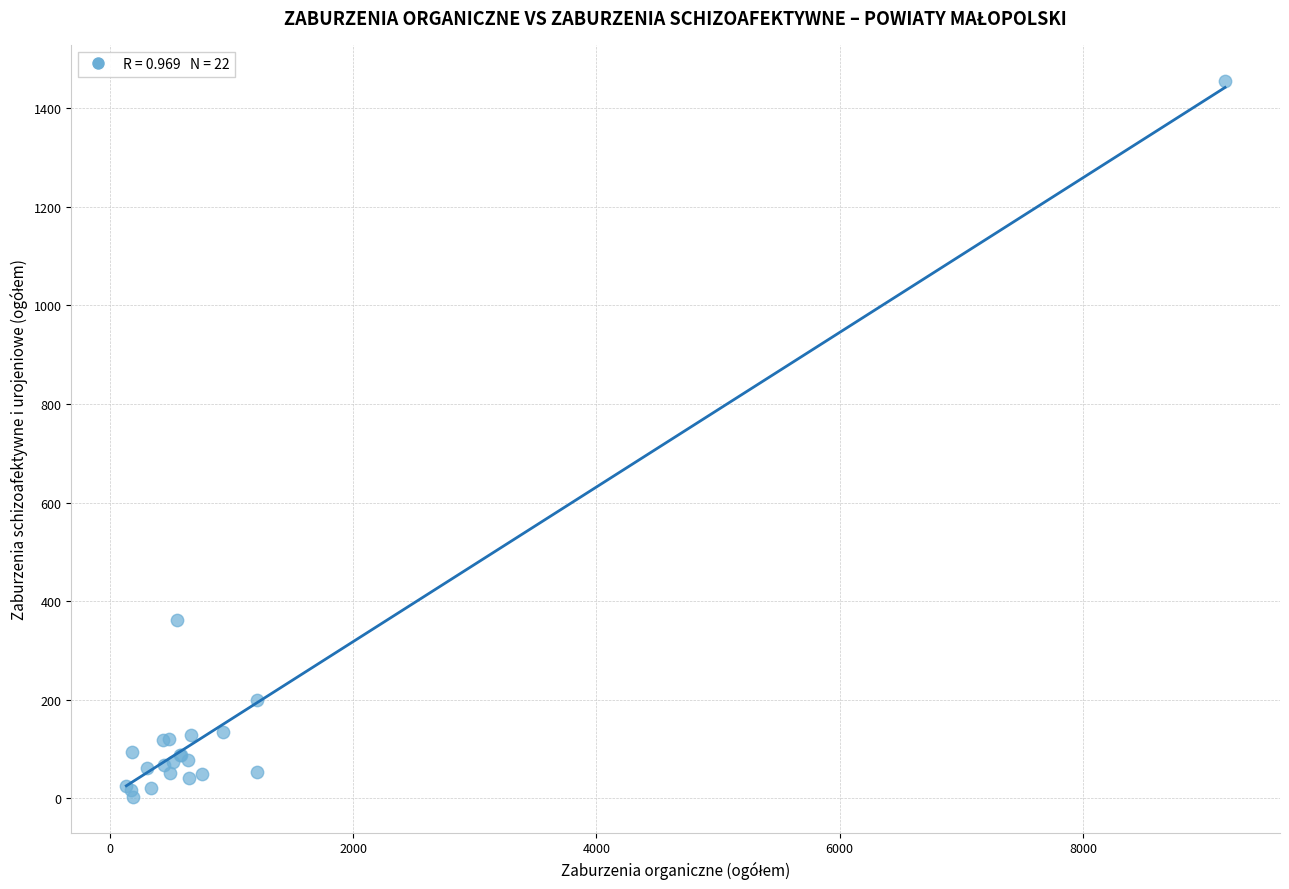

What Y value in the scatter plot is closest to 729?

362